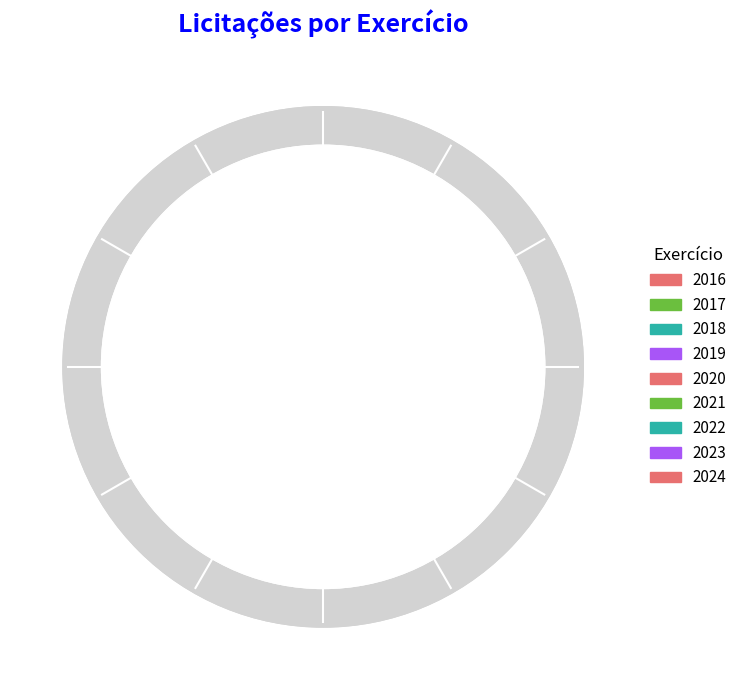

Which slice is the smallest?

2023